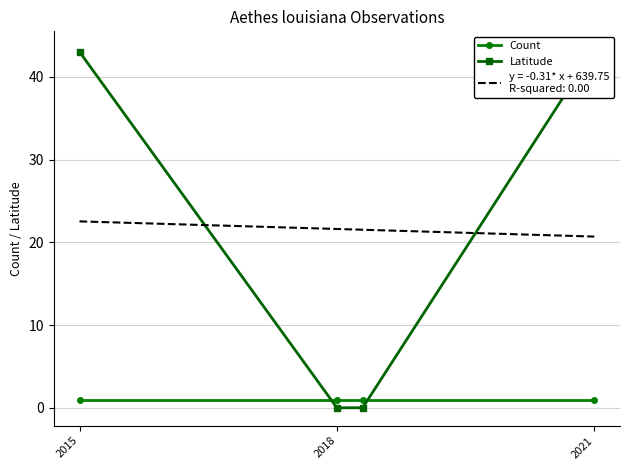

How many data points in Latitude are above 43?

2